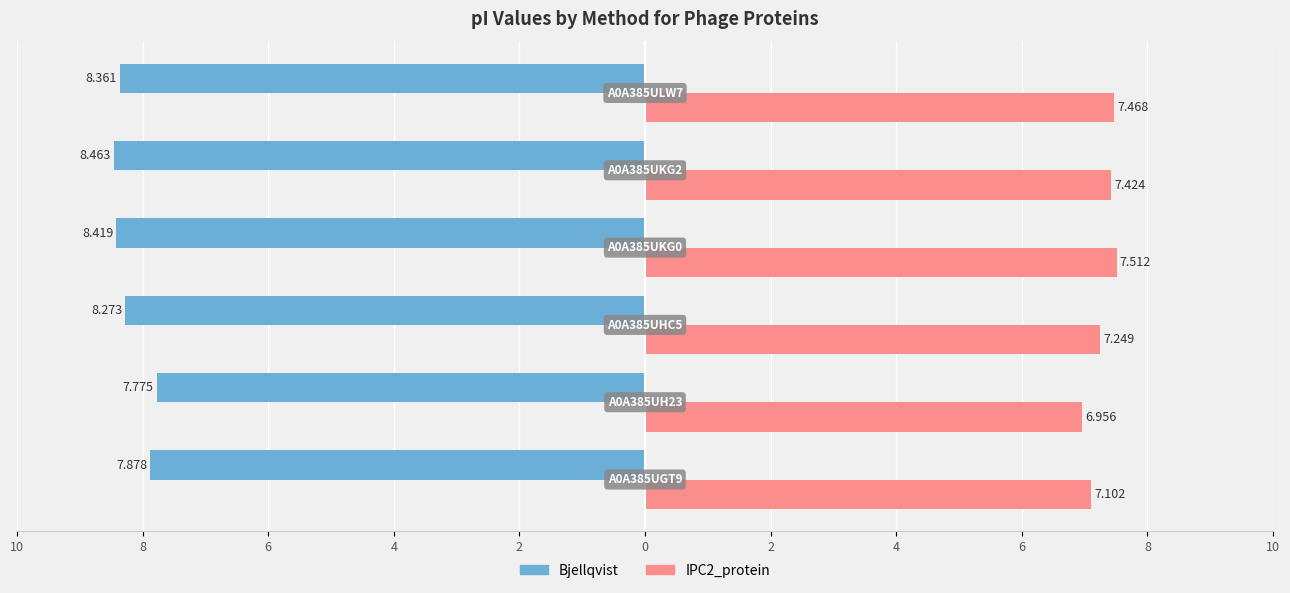

Which series has the largest range (max minus min)?

Bjellqvist